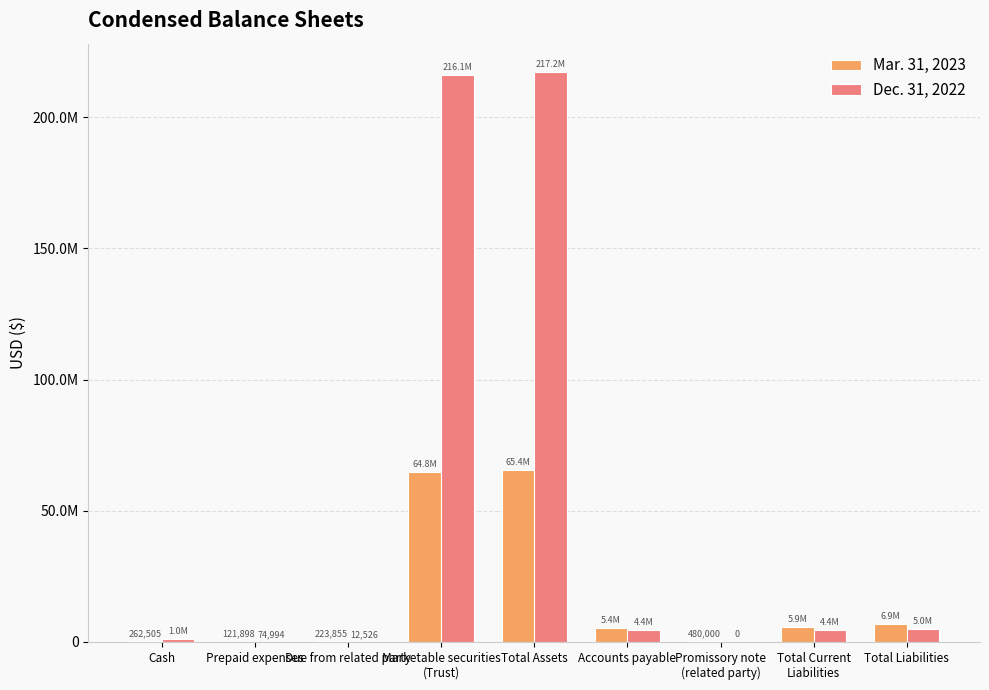

At how many categories does at least one series exceed 152700906?

2